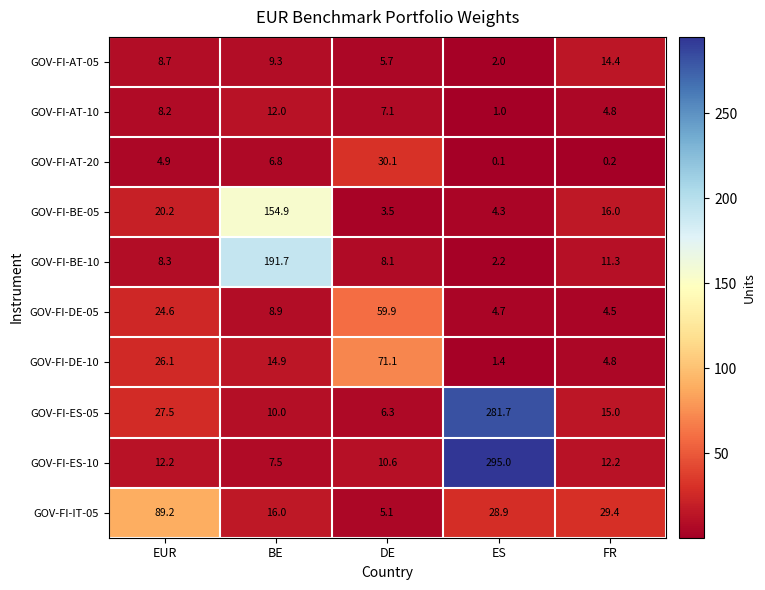

How many distinct data groups are displayed?

10